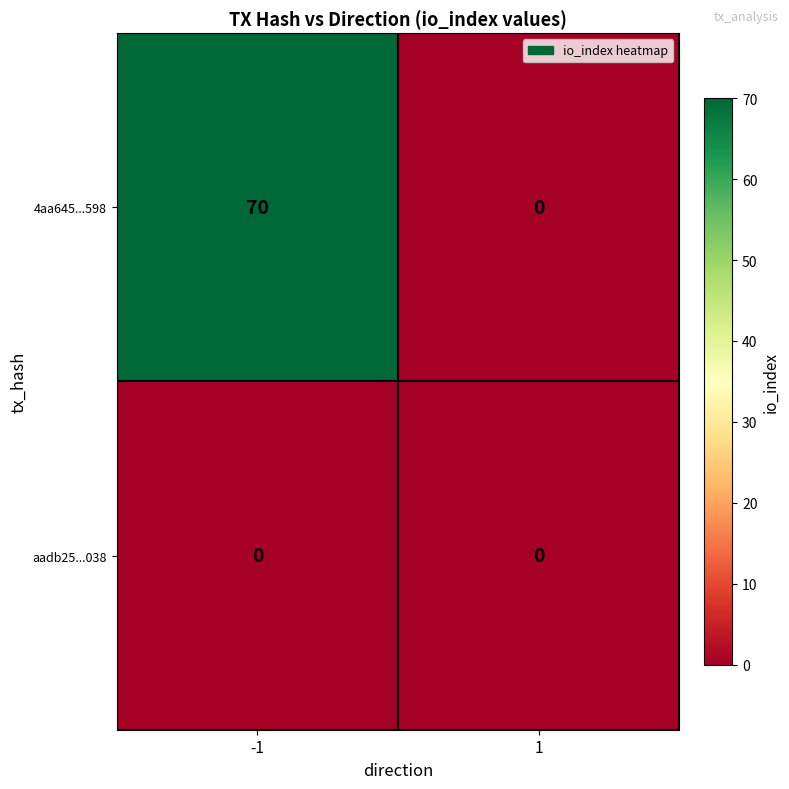

Rank the series at -1 from highest to lowest value.

4aa645...598, aadb25...038